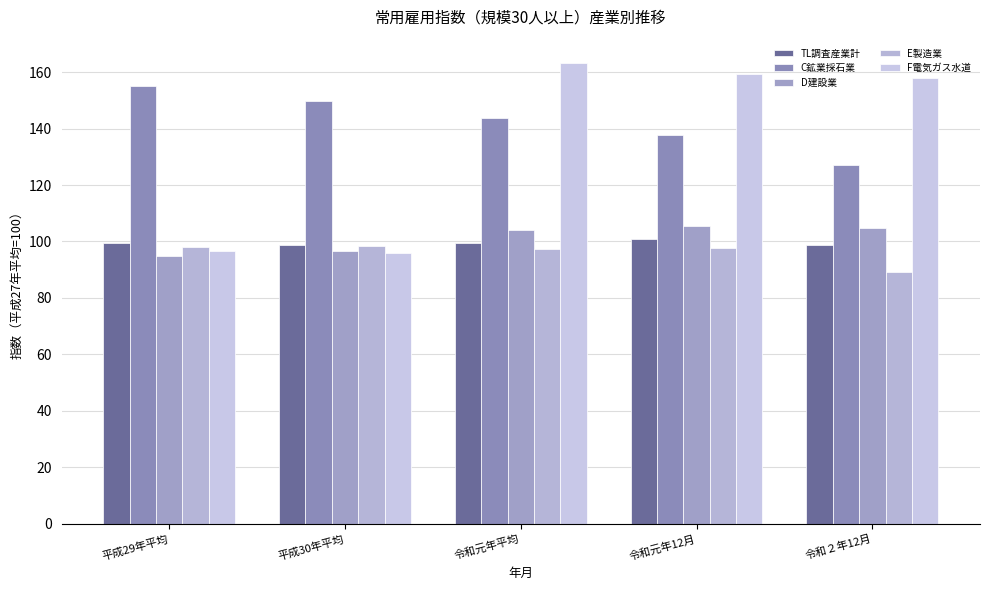

Count the number of categories in the chart.

5